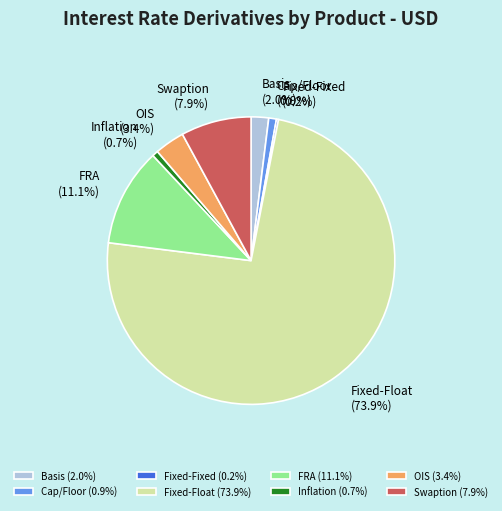

Which category accounts for the majority?

Fixed-Float